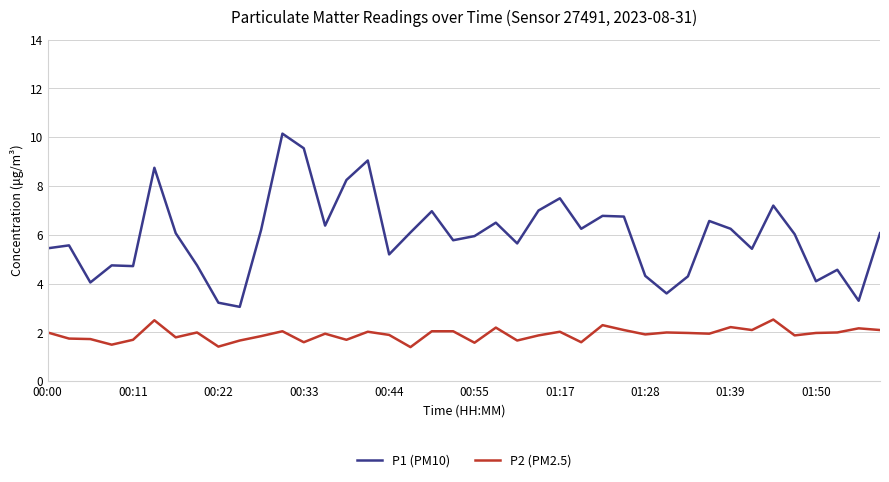

What is the difference between the maximum and minimum values in the P1 (PM10) series?

7.1